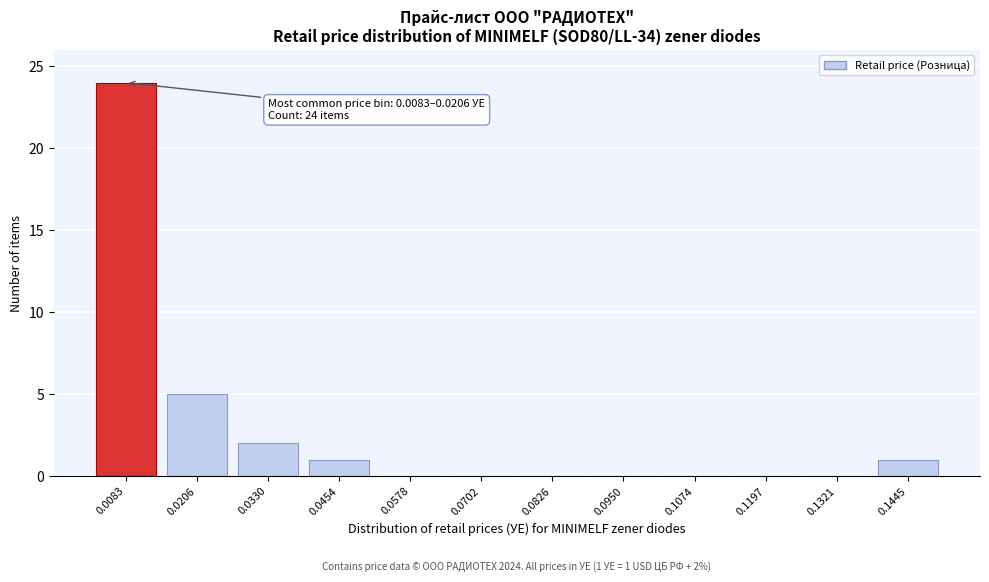

Reading left to right, transcribe all the data shown in this chart.

0.0083=24	0.0206=5	0.0330=2	0.0454=1	0.0578=0	0.0702=0	0.0826=0	0.0950=0	0.1074=0	0.1197=0	0.1321=0	0.1445=1